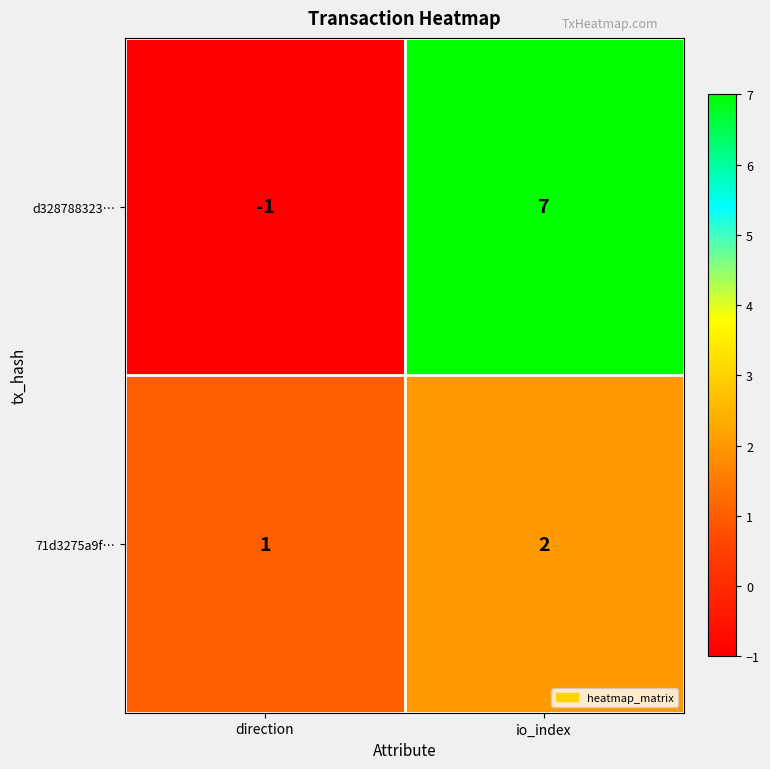

Which series has the largest total across all categories?

d328788323…